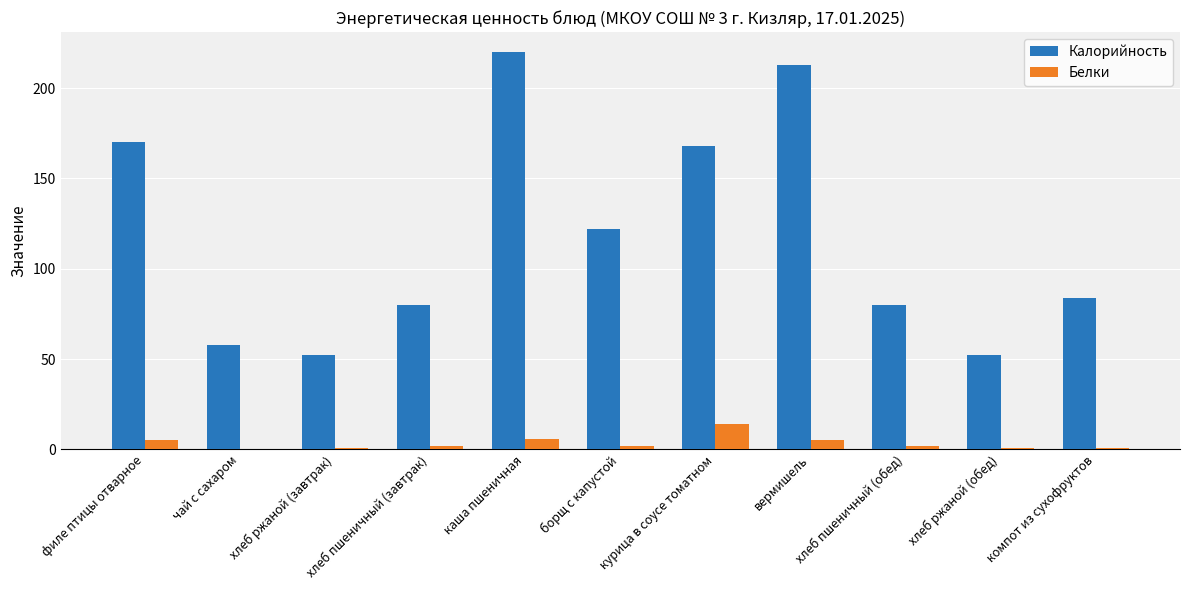

Is the value of Белки at компот из сухофруктов greater than the value of Калорийность at хлеб пшеничный (обед)?

No